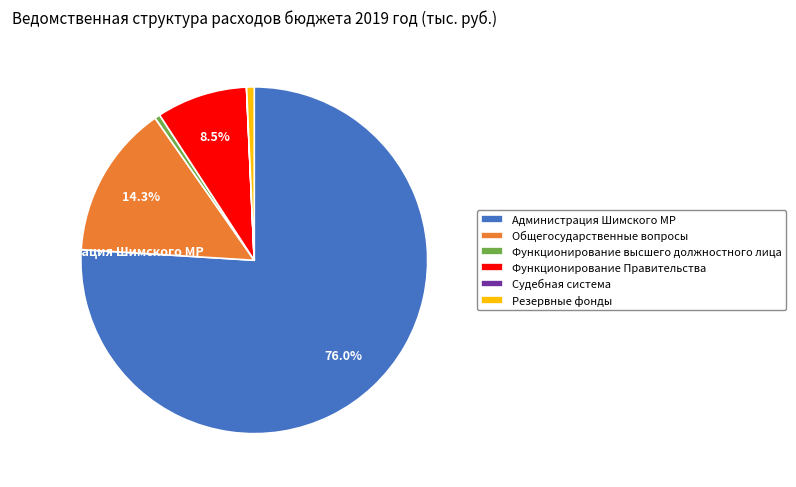

Which category has the biggest portion of the pie?

Администрация Шимского МР